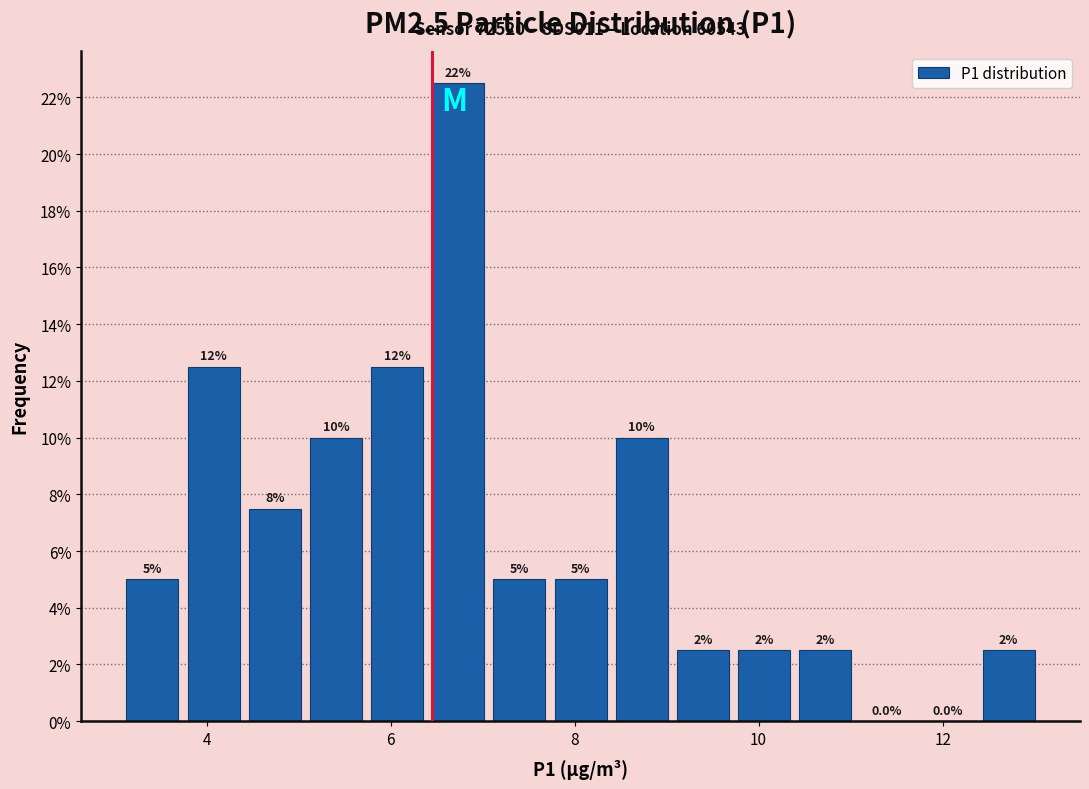

Read against the x-axis, roughly where is the centre of the tallest bar?

6.8